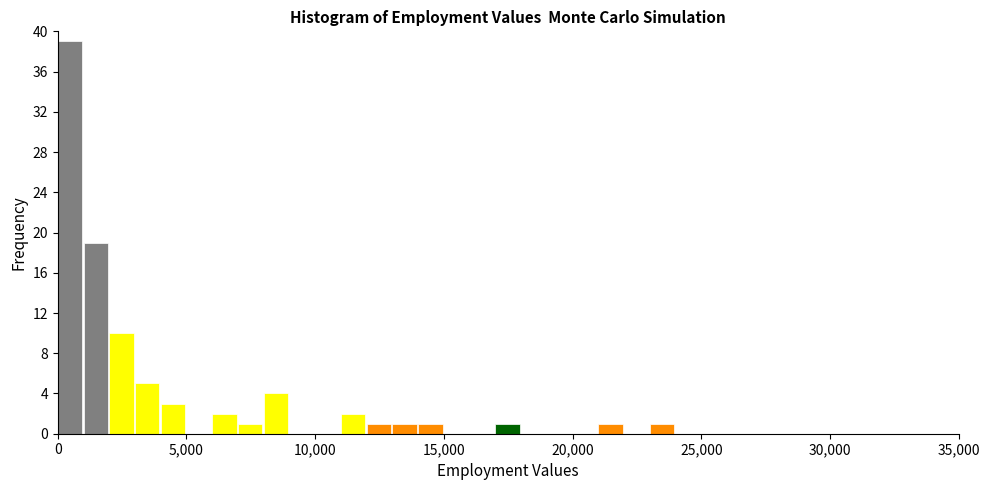

Read against the x-axis, roughly where is the centre of the tallest bar?

500